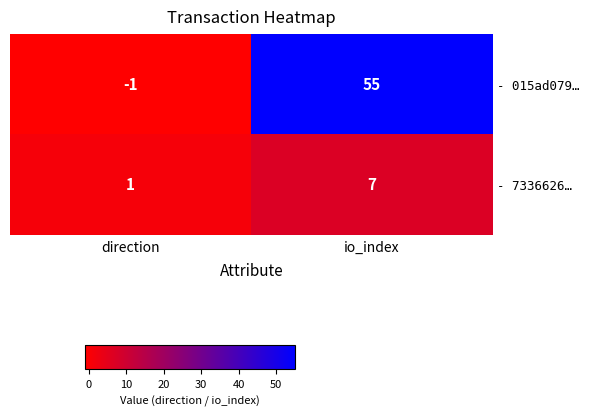

At which label is - 7336626… closest to 4?

direction